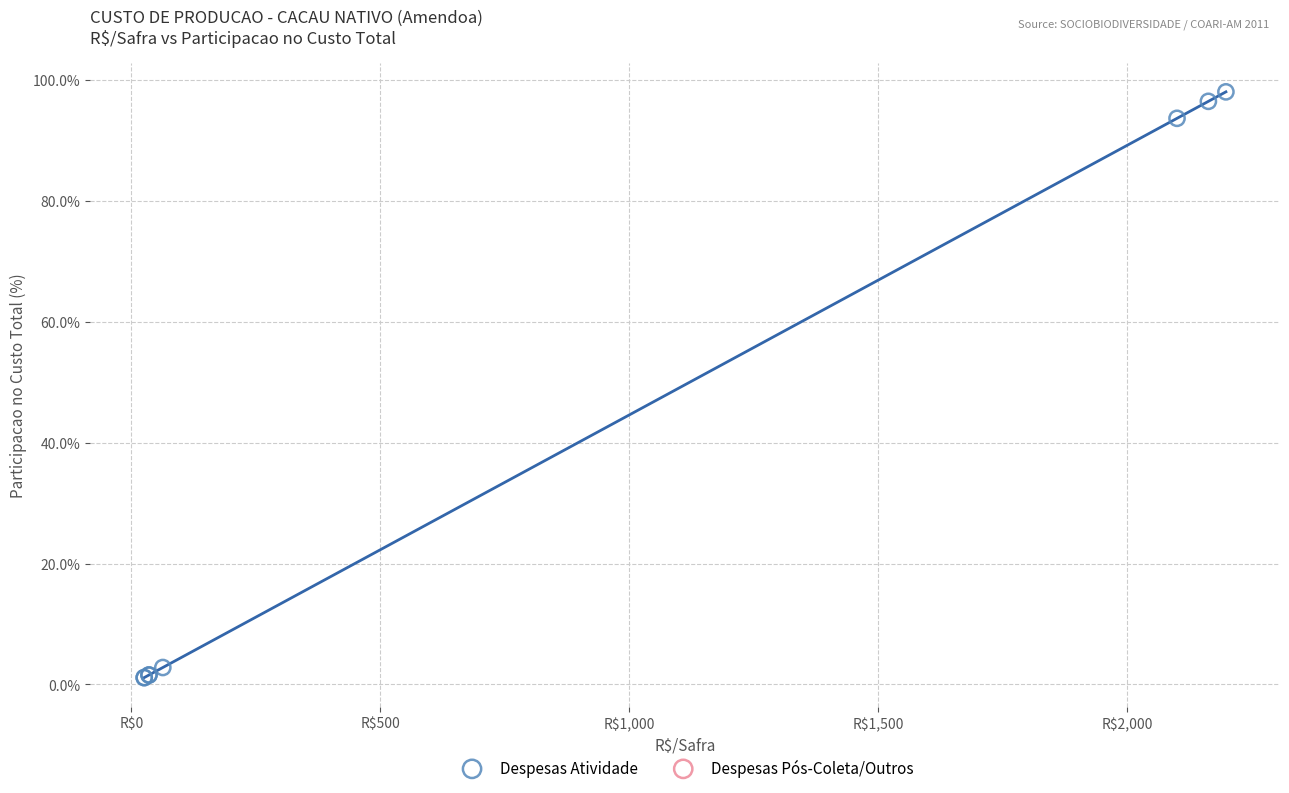

What Y value in the scatter plot is closest to 49?

93.6